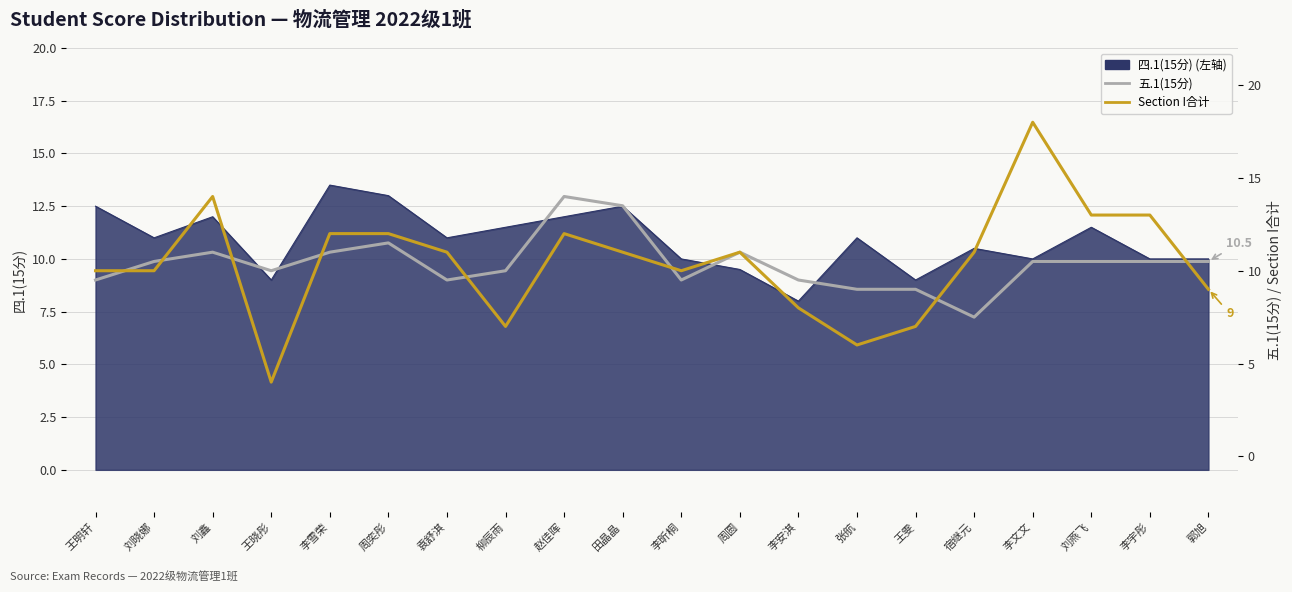

List the labels in order of Section I合计 value, largest first.

李文文, 刘鑫, 刘燕飞, 李宇彤, 李雪荣, 周奕彤, 赵佳晖, 袁舒淇, 田晶晶, 周圆, 宿继元, 王明轩, 刘晓娜, 李昕桐, 郭旭, 李安淇, 柳辰雨, 王雯, 张航, 王晓彤